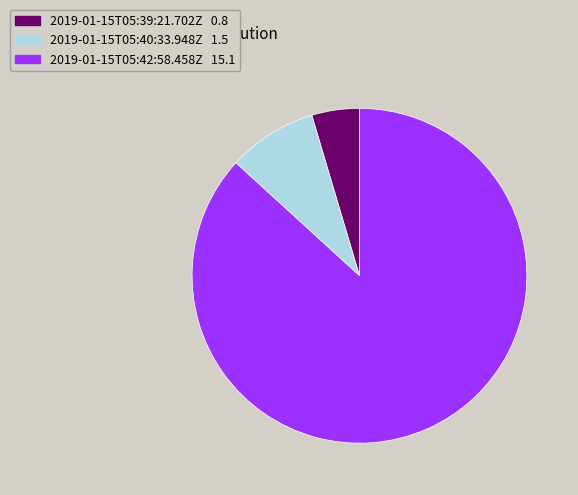

Does 2019-01-15T05:42:58.458Z represent more than half of the total?

Yes